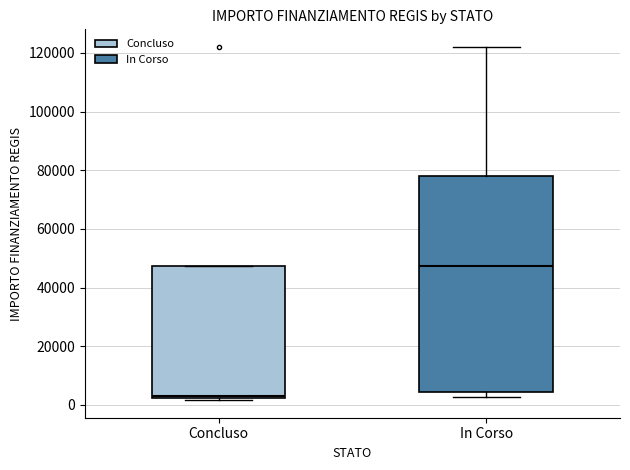

Reading left to right, read every box against the y-axis: the position of its median line, the range the box covers, and the ends of its whiskers. The values are not printed on the chart, so give them approximately, as read against the axis.

Concluso: median 4000, box 2000 to 48000, whiskers 2000 to 48000
In Corso: median 48000, box 4000 to 78000, whiskers 2000 to 122000